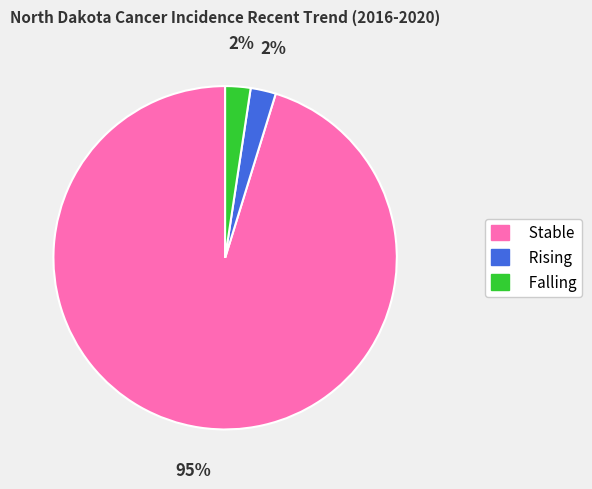

To the nearest percent, what percentage of the pie is Rising?

2%